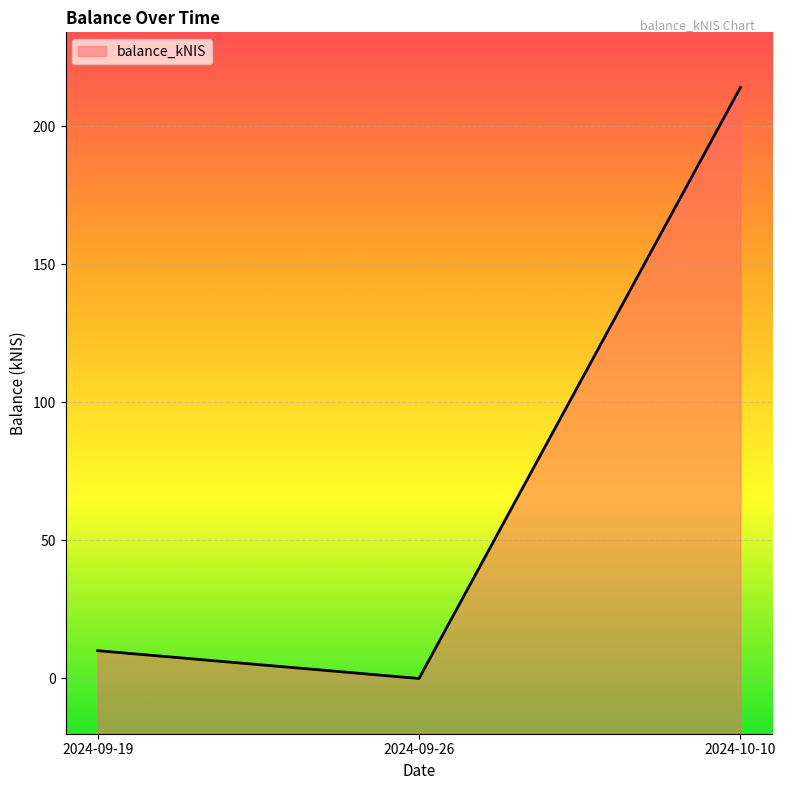

How many values exceed 10?

2